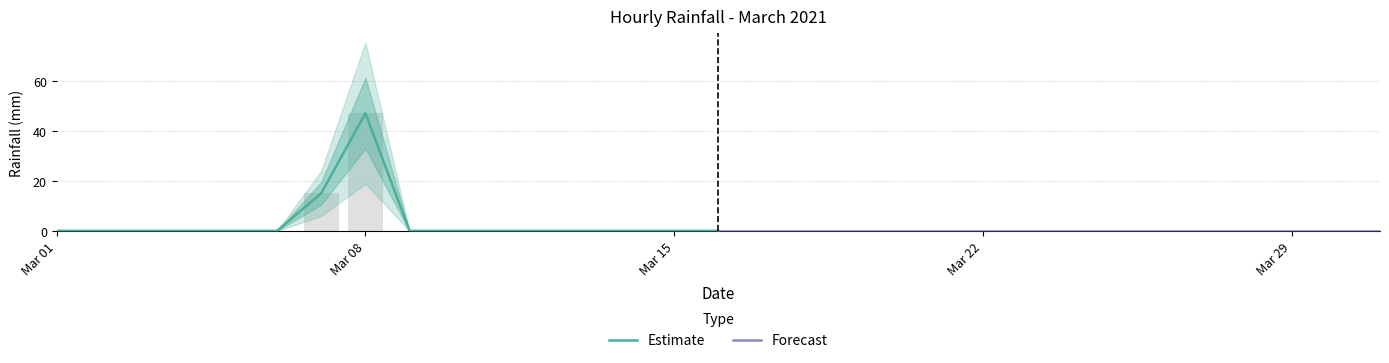

Which category has the lowest value across all series?

Mar 01